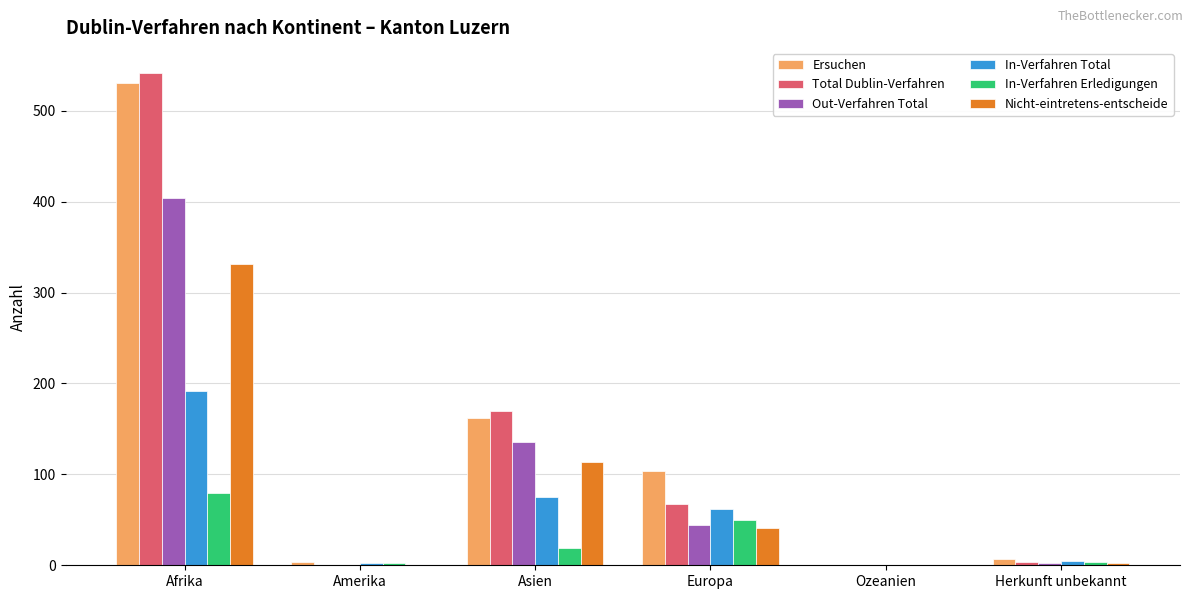

Which label corresponds to the largest value in the chart?

Afrika